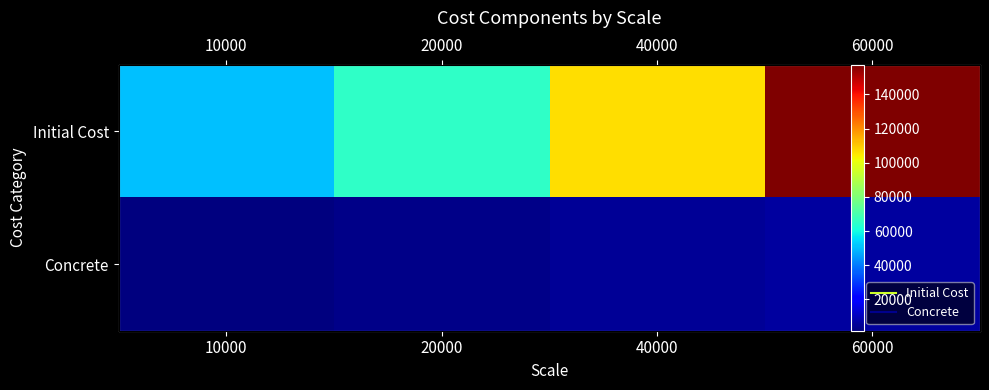

Is it true that Initial Cost equals 106670.1 at 40000?

True